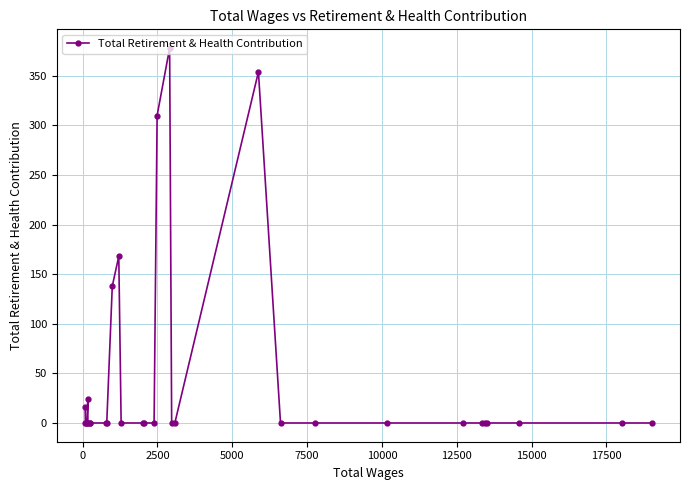

True or false: there are more than 1 points higher than both neighbors.

True